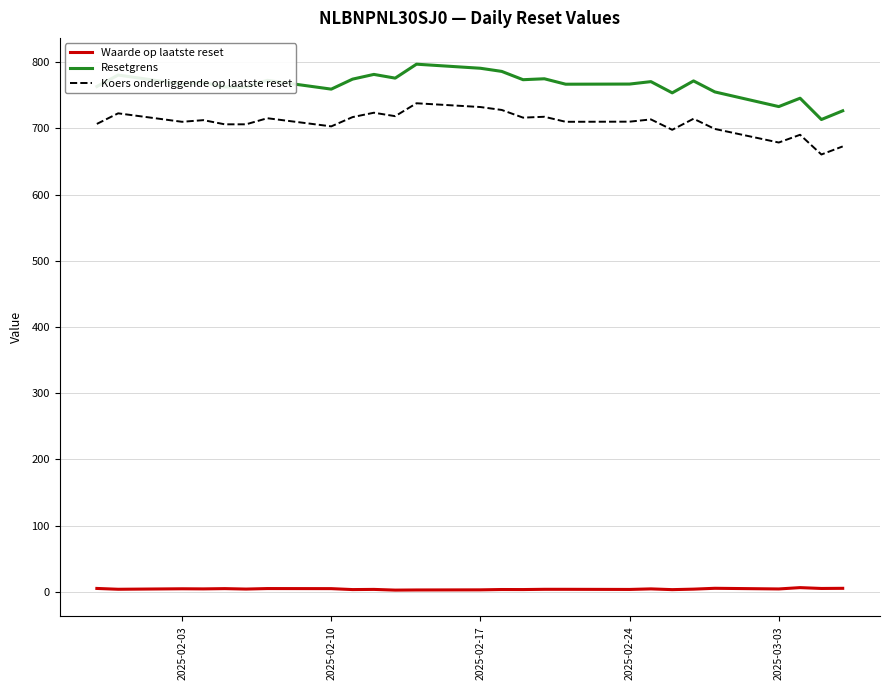

What is the maximum value for Resetgrens?

796.9